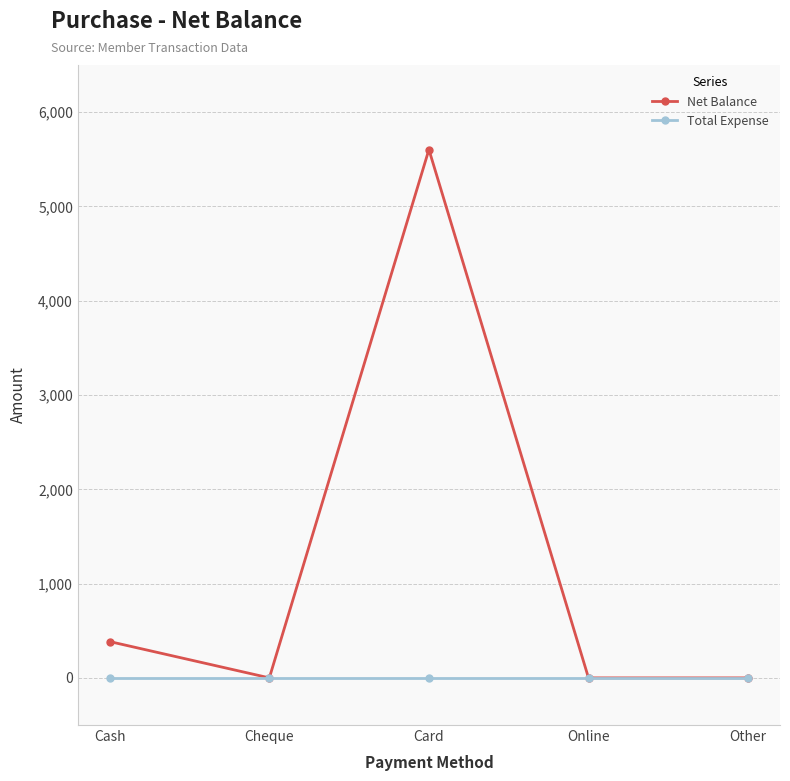

What are all the series names shown in the legend?

Net Balance, Total Expense